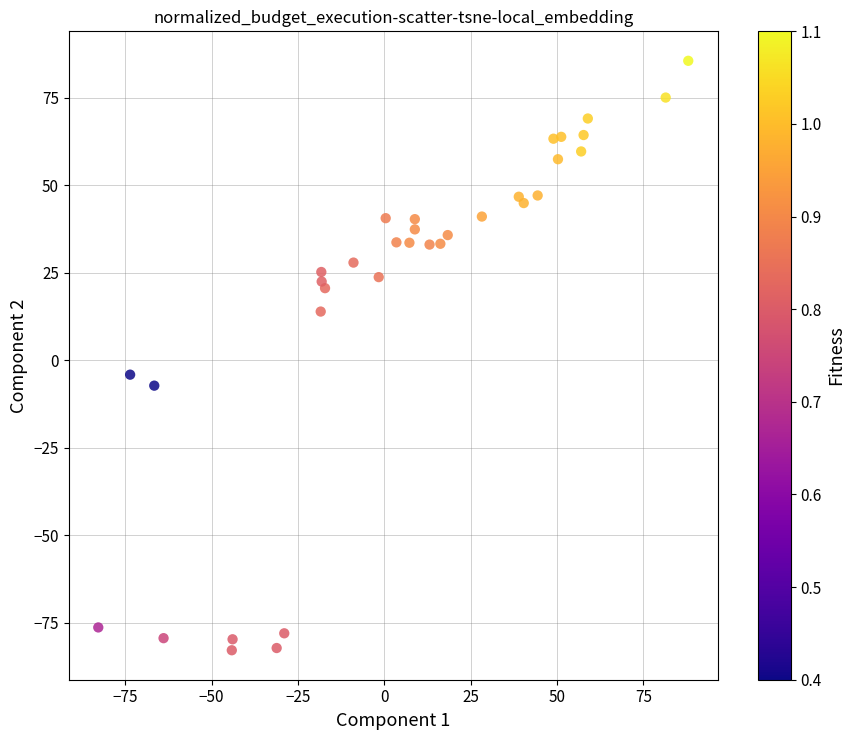

What Y value in the scatter plot is closest to 1?

-4.1